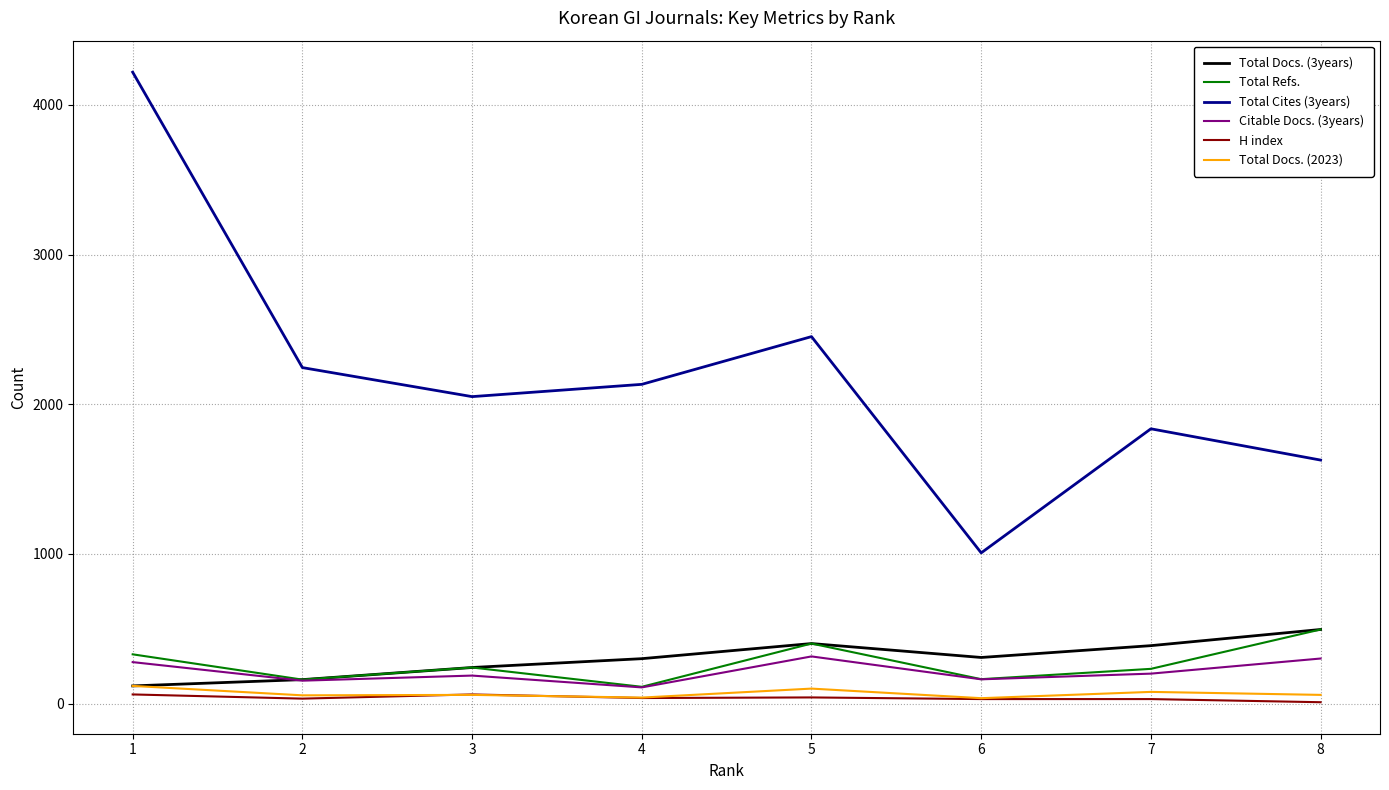

Which category has the lowest value in the Citable Docs. (3years) series?

4